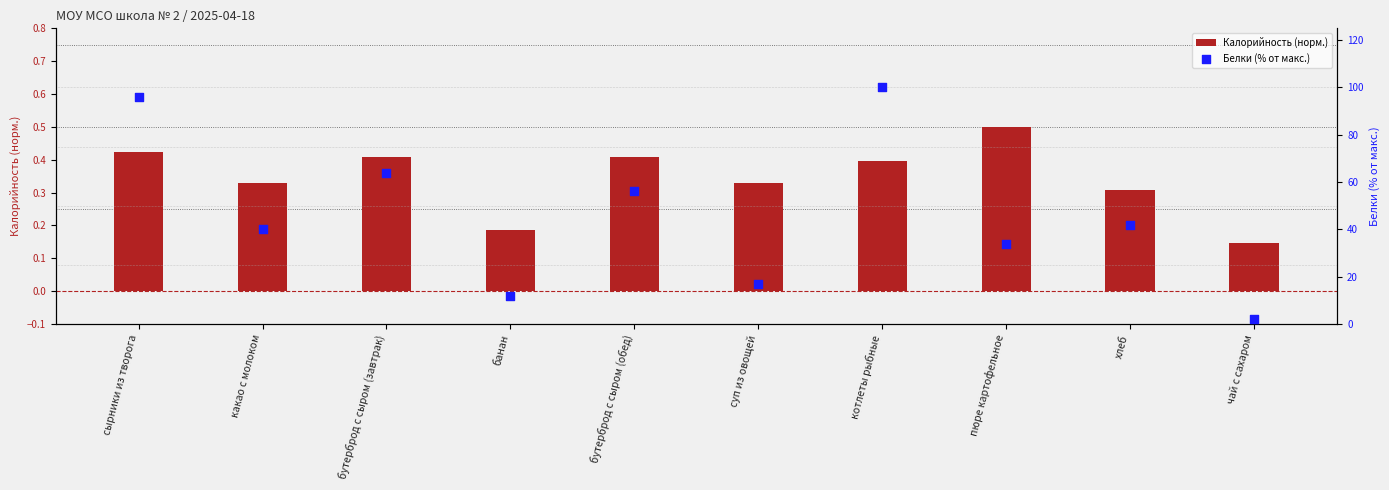

What is the total value across all series at банан?

12.2